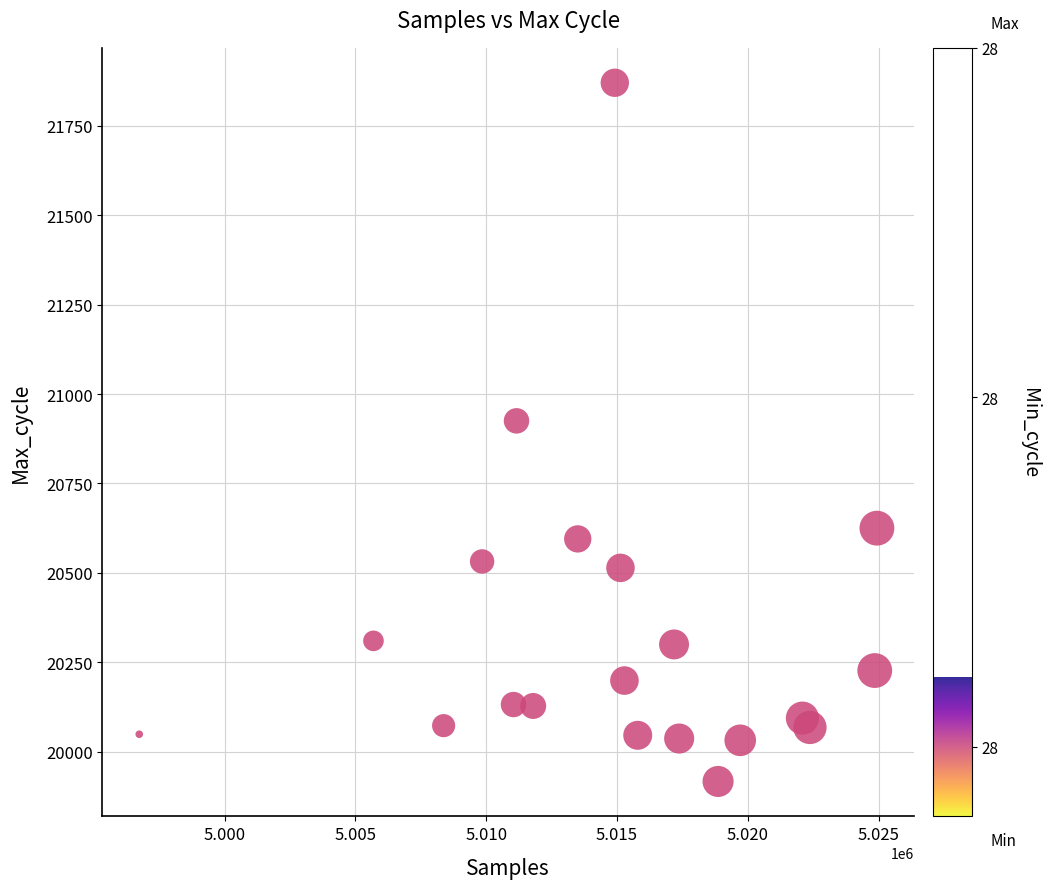

What is the range of Y values (max minus min)?

1953